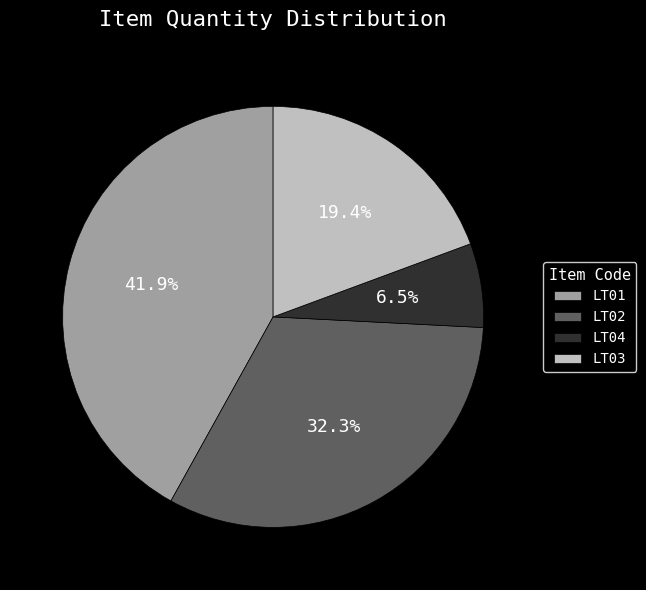

Is the sum of LT02 and LT03 greater than half?

Yes